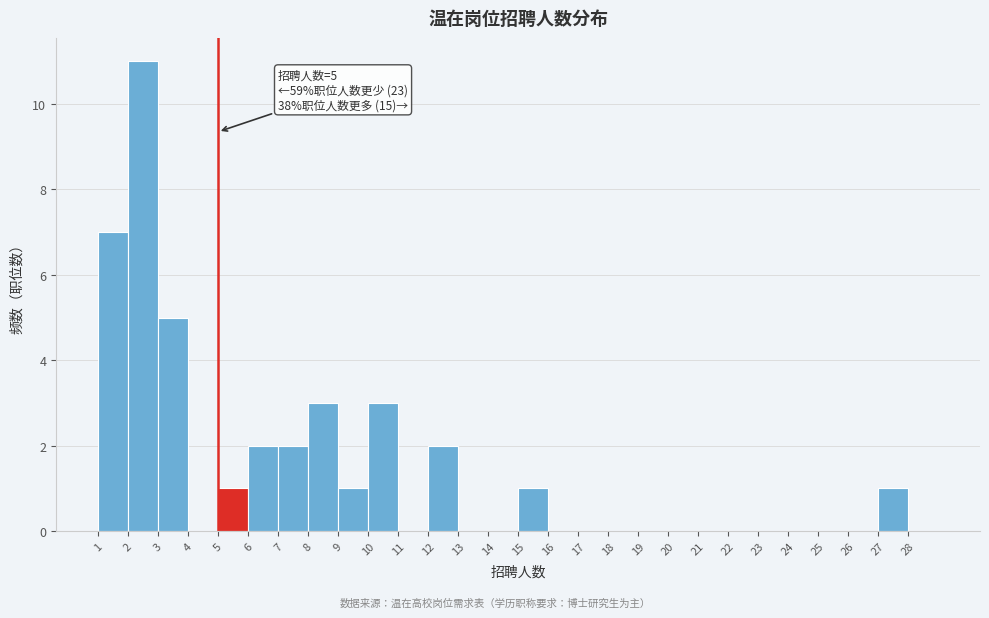

Which range on the x-axis has the tallest bar?

2 to 3